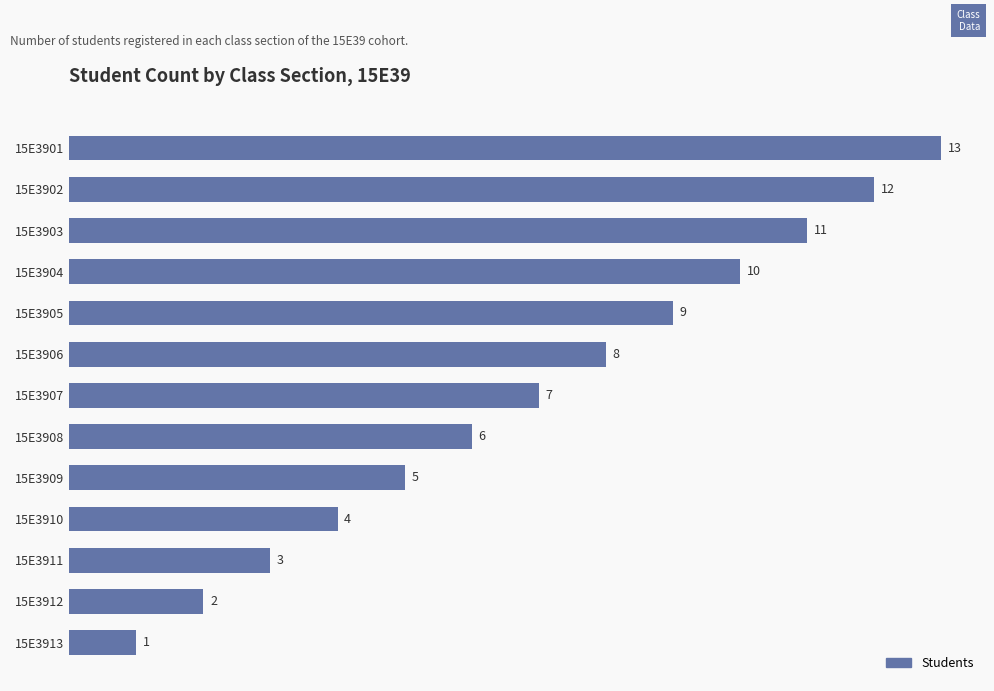

What is the greatest value displayed?

13